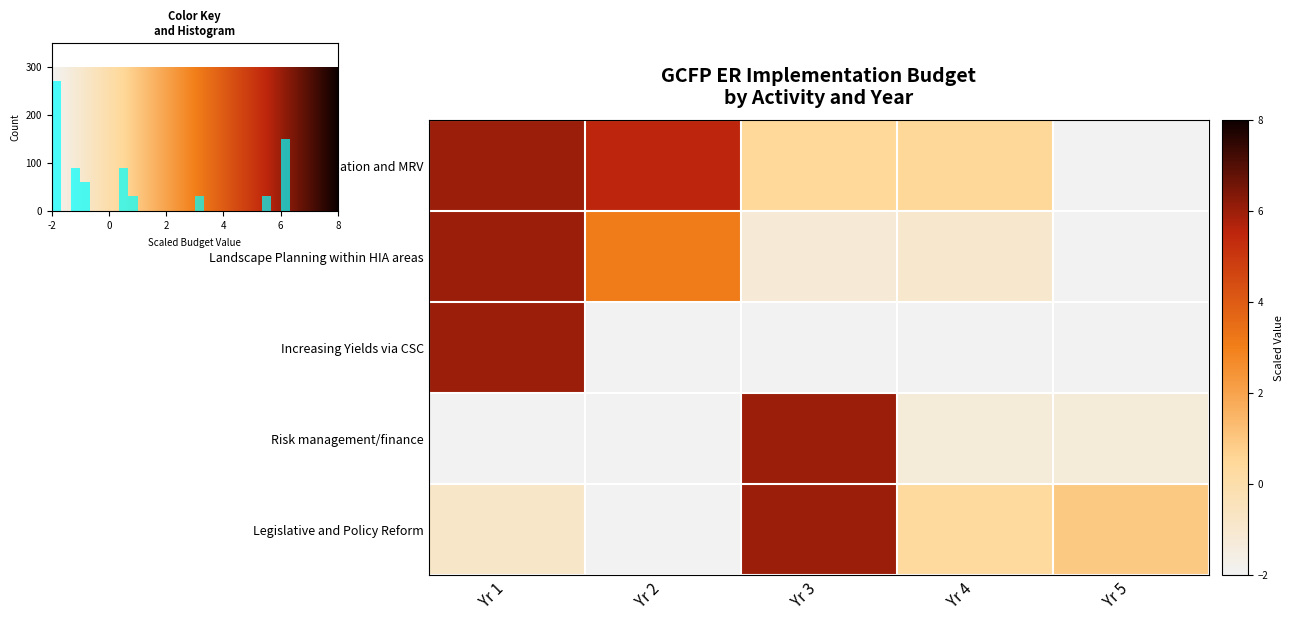

Which category has the highest value in the Institutional Coordination and MRV series?

Yr 1